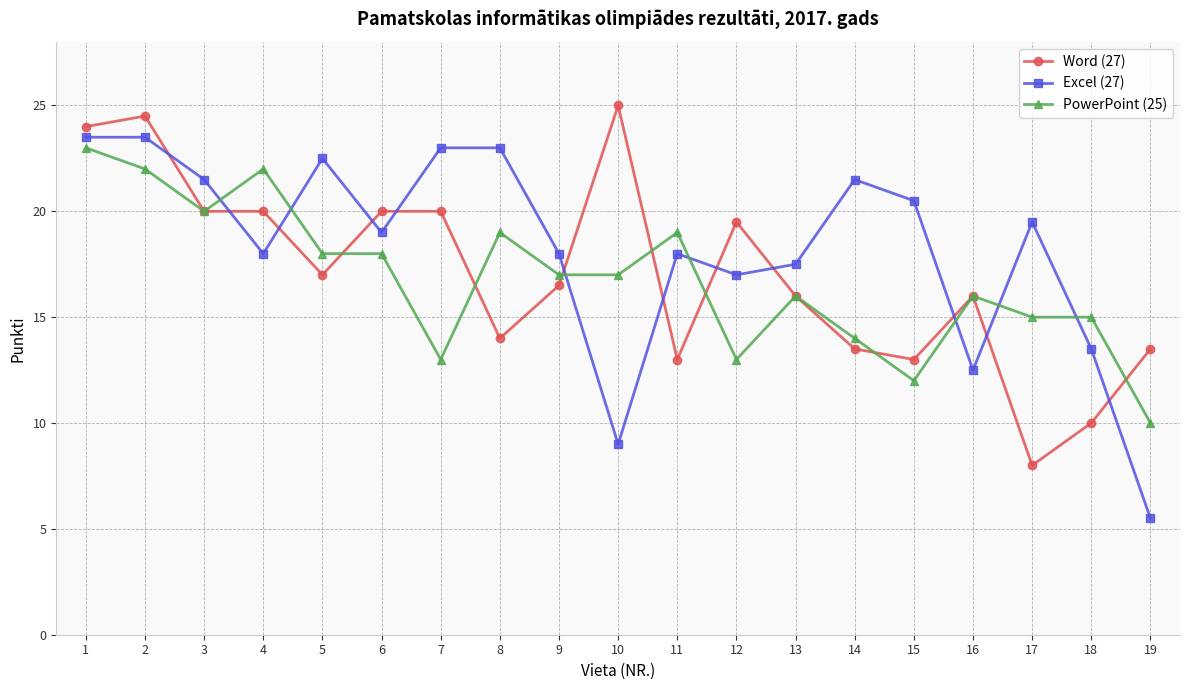

After their last crossing, which series has the higher values: PowerPoint (25) or Excel (27)?

PowerPoint (25)